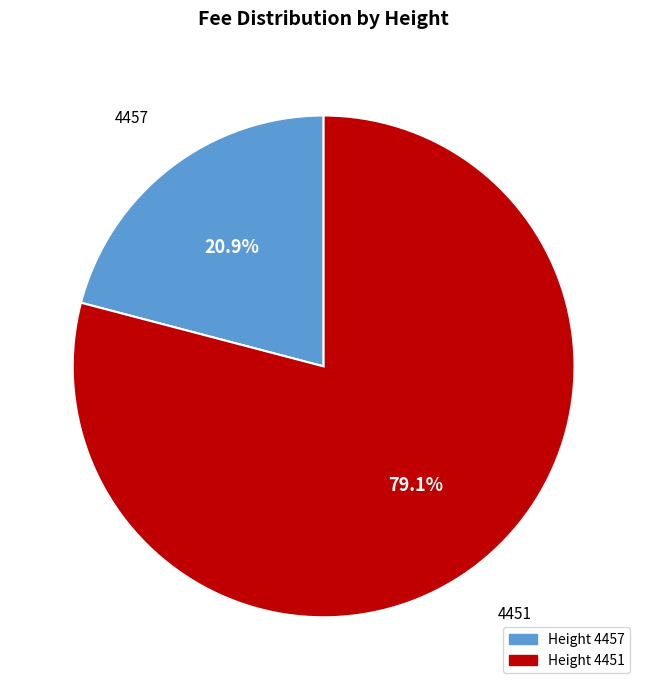

Does any single category account for the majority?

Yes